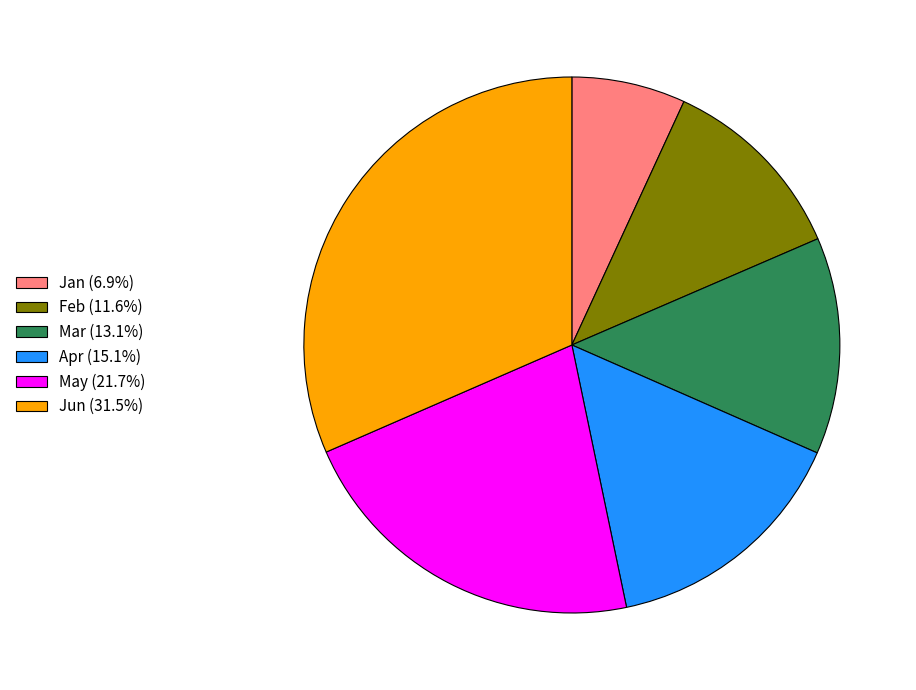

Is it true that Apr is 29% of the pie?

False